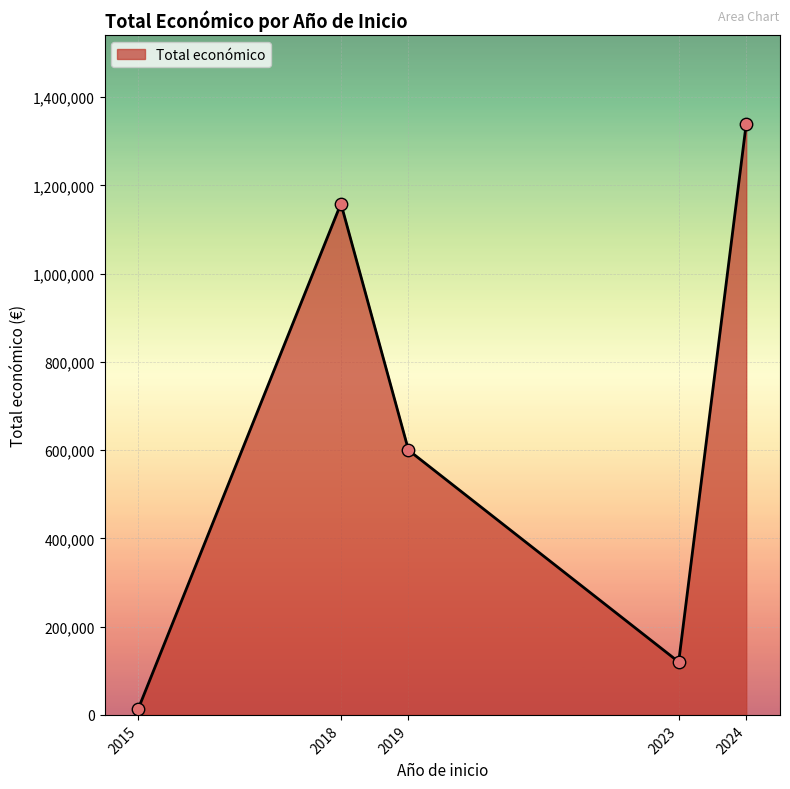

What is the change in value from 2018 to 2019?

-558812